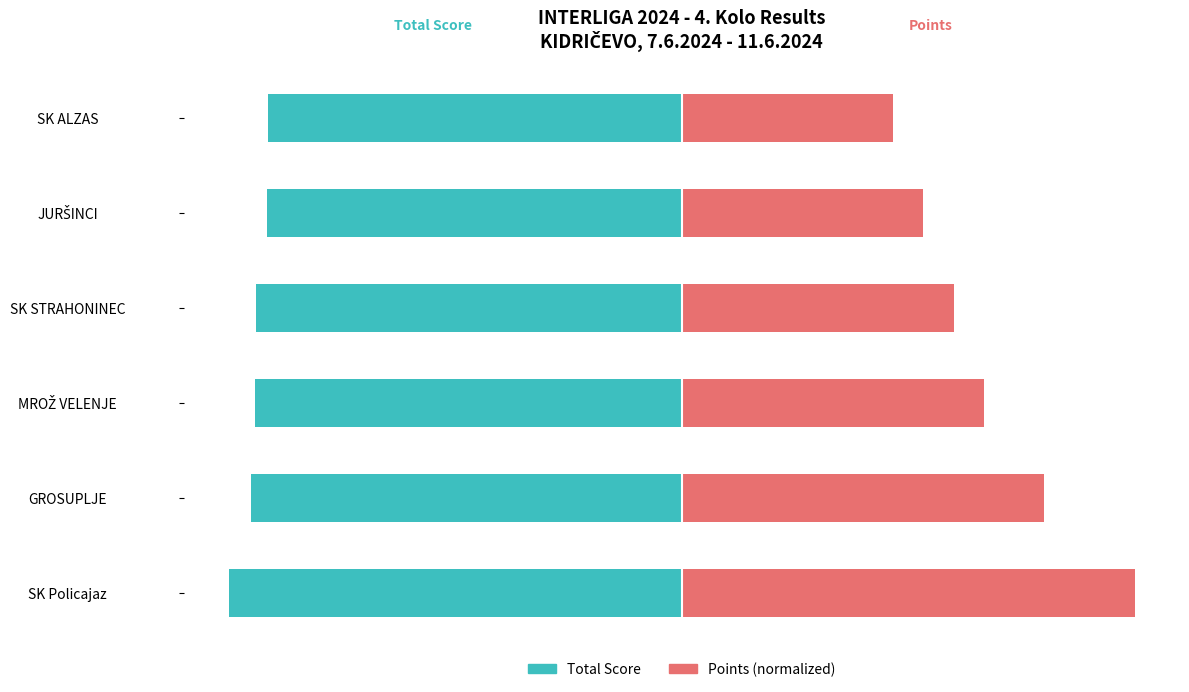

Are the bars horizontal?

Yes